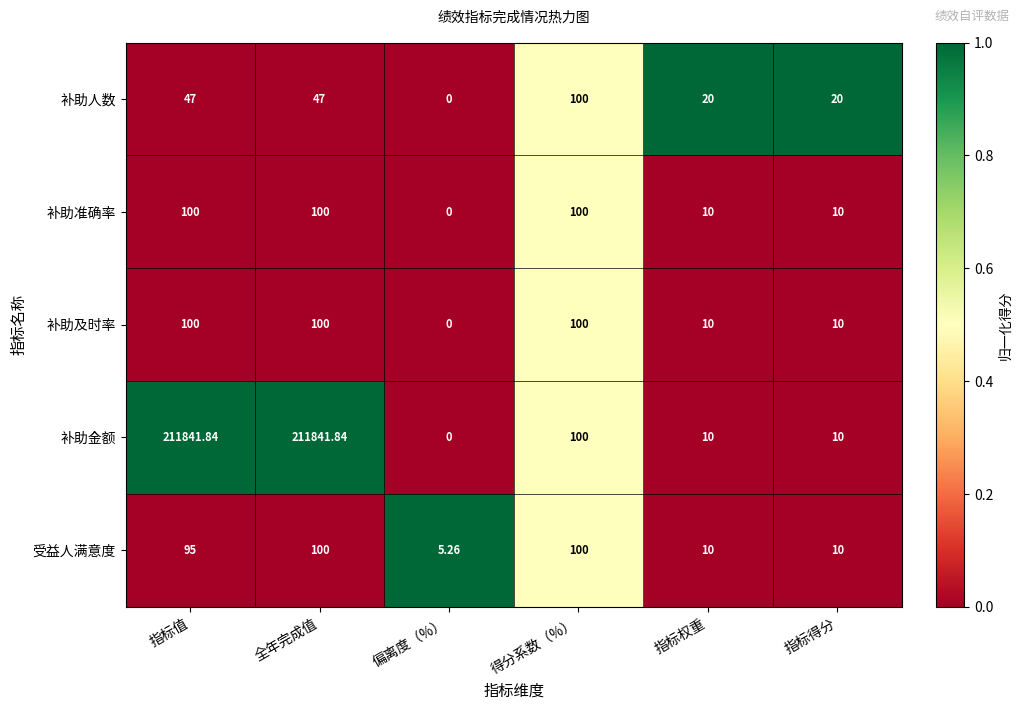

Is the value of 补助准确率 at 指标得分 greater than the value of 补助人数 at 得分系数（%）?

No